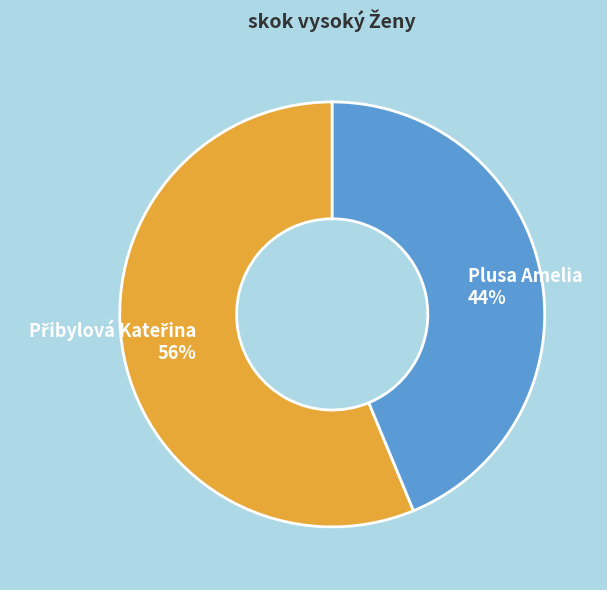

Which category has the smallest portion of the pie?

Plusa Amelia